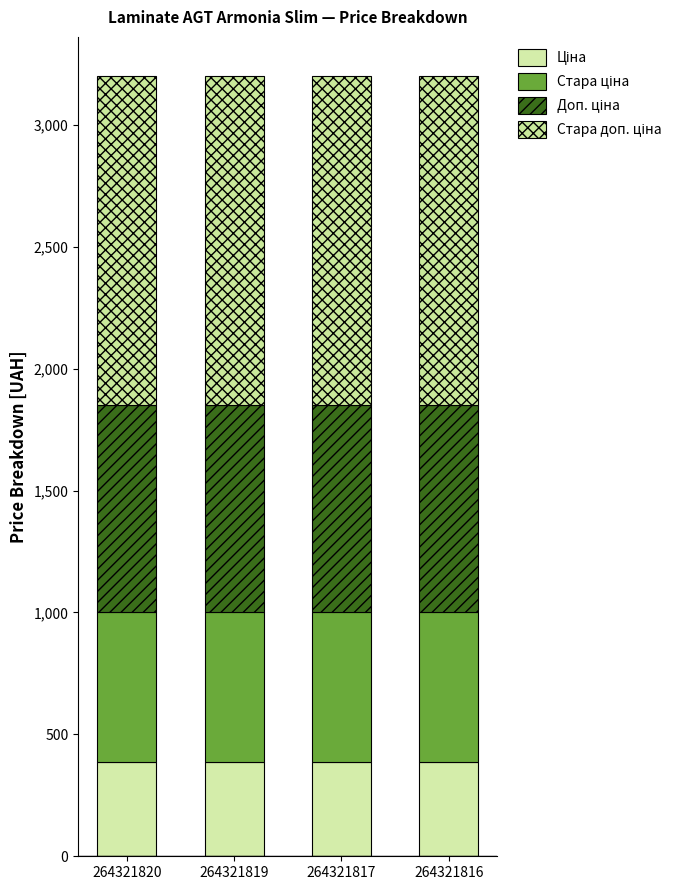

Count the number of categories in the chart.

4